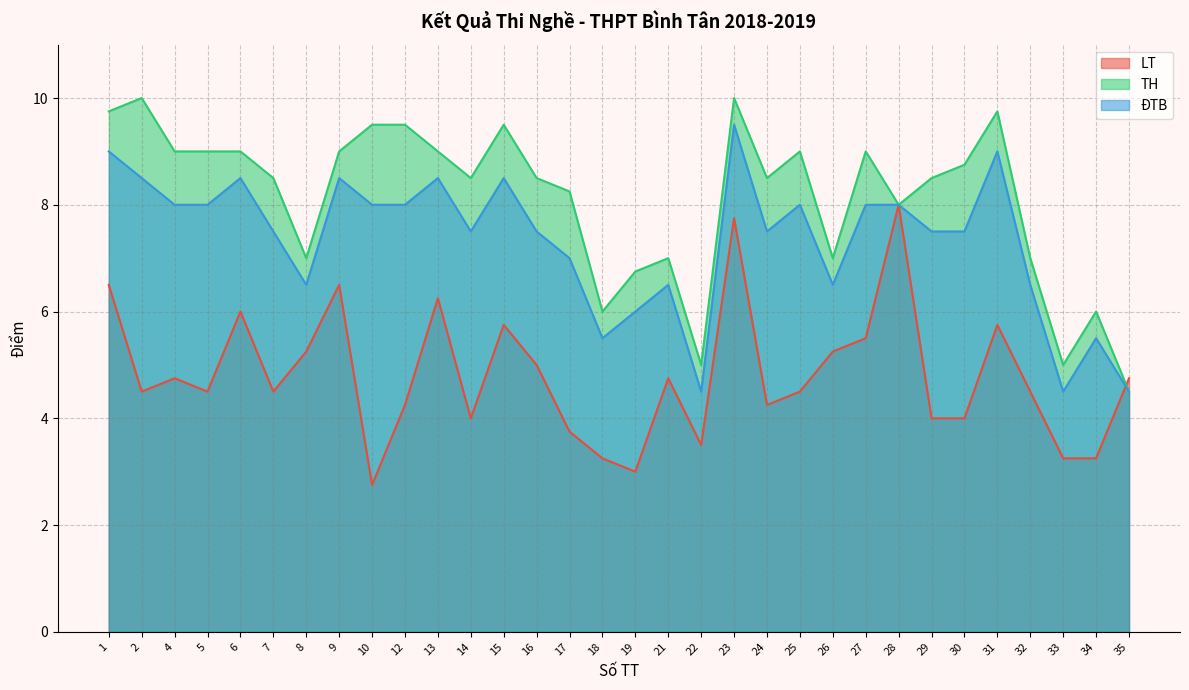

Where does the LT series first go above 4?

1